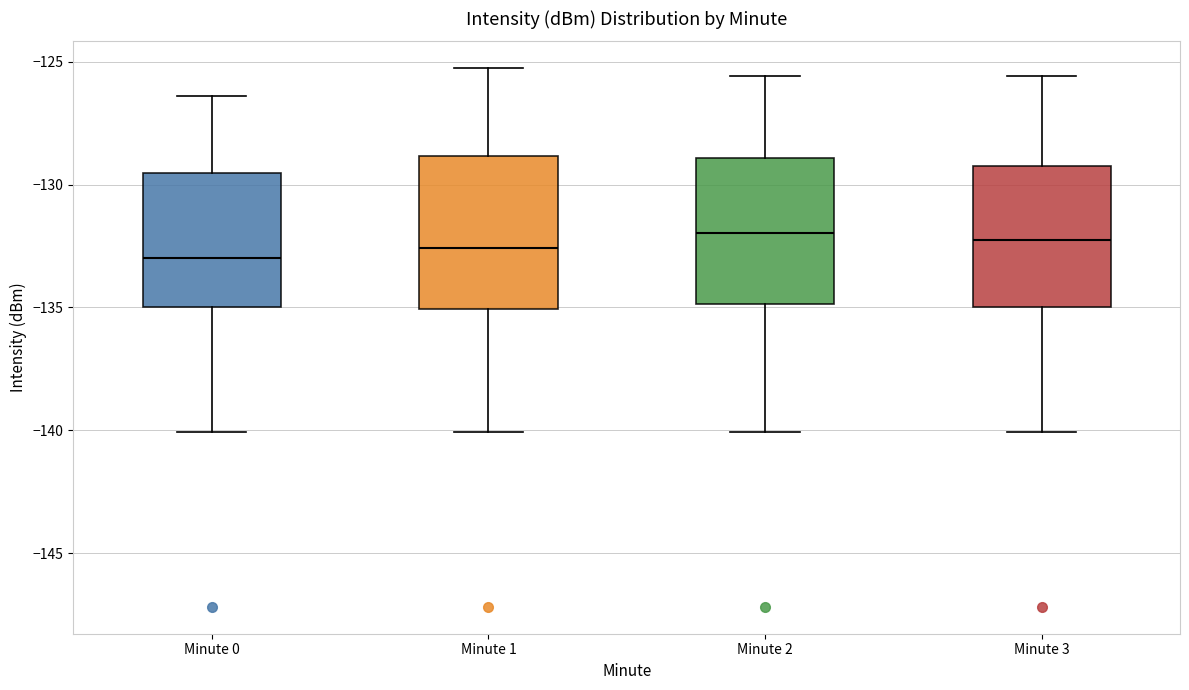

Reading left to right, read every box against the y-axis: the position of its median line, the range the box covers, and the ends of its whiskers. The values are not printed on the chart, so give them approximately, as read against the axis.

Minute 0: median -133.0, box -135.0 to -129.5, whiskers -140.0 to -126.5
Minute 1: median -132.5, box -135.0 to -129.0, whiskers -140.0 to -125.5
Minute 2: median -132.0, box -135.0 to -129.0, whiskers -140.0 to -125.5
Minute 3: median -132.5, box -135.0 to -129.5, whiskers -140.0 to -125.5